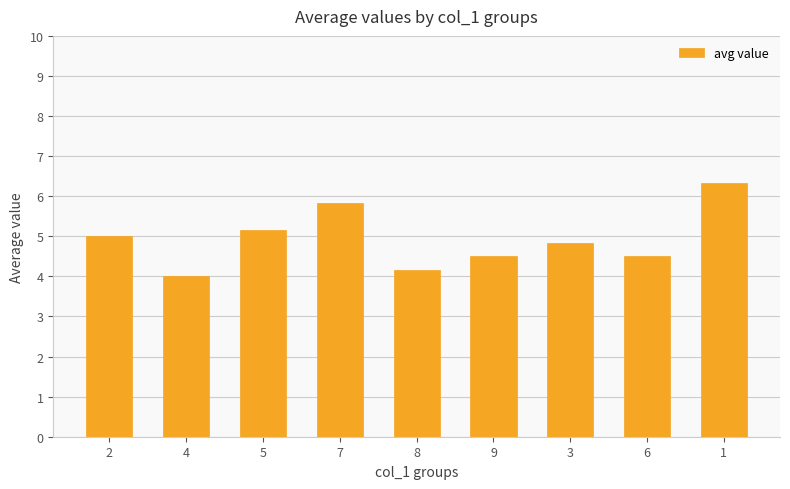

True or false: the data shows 8.7 at 5.

False